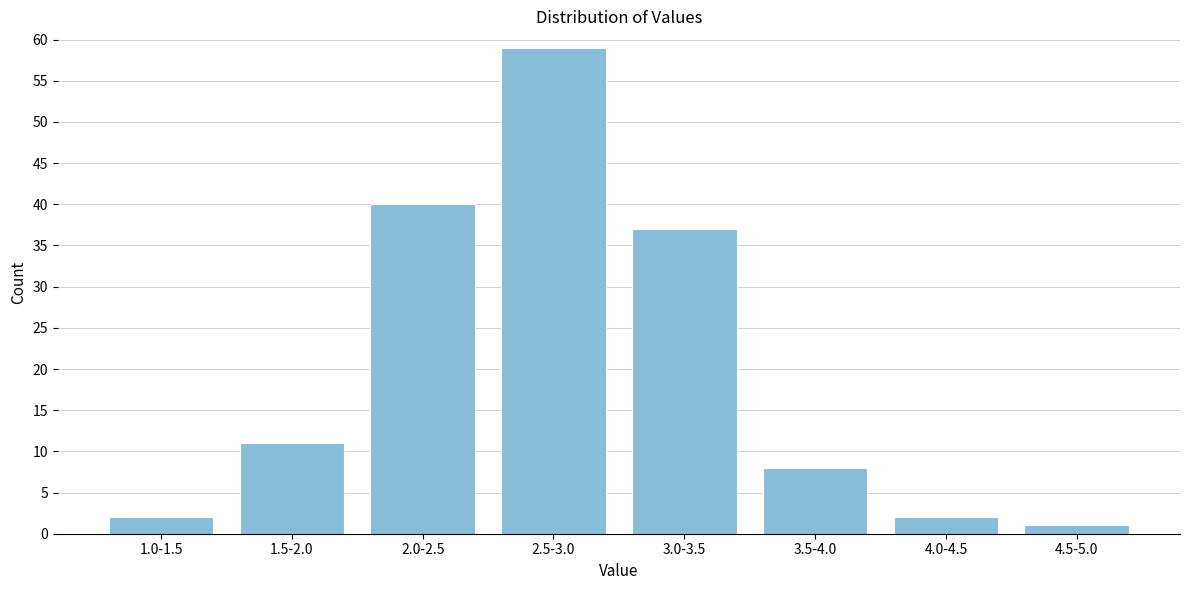

Reading right to left, transcribe all the data shown in this chart.

1	2	8	37	59	40	11	2